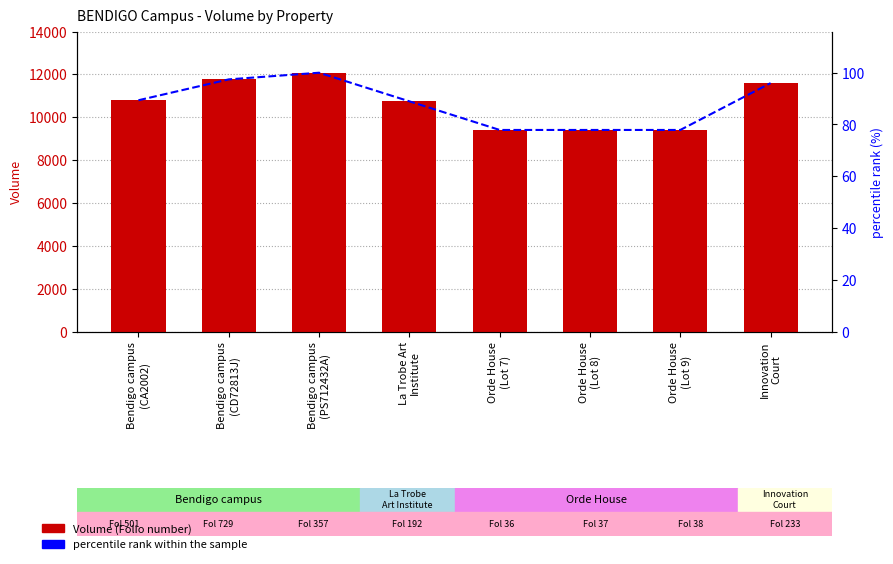

What is the label of the 2nd bar from the right?

Orde House
(Lot 9)